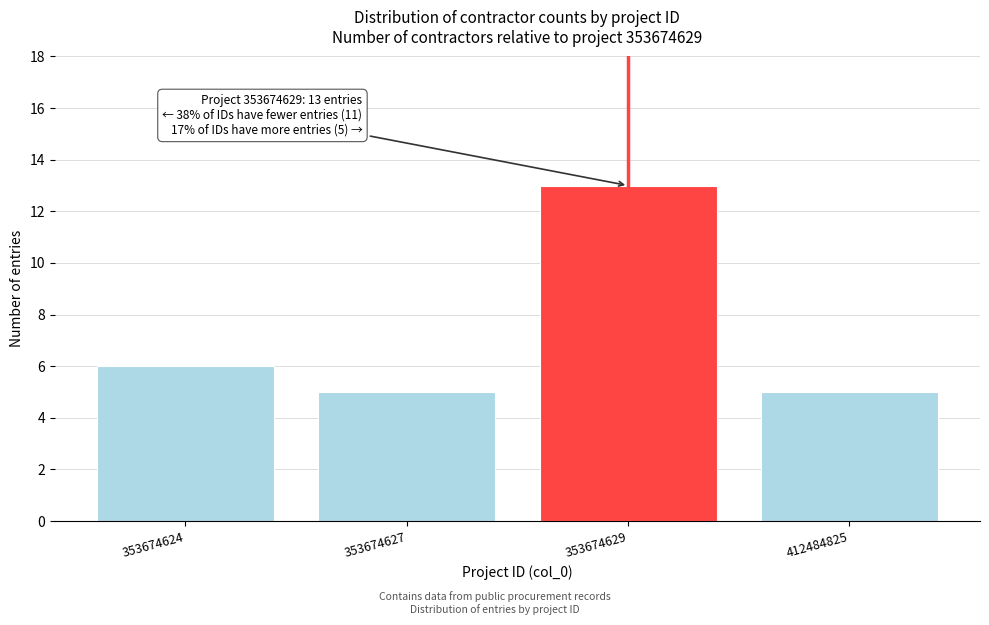

Reading left to right, transcribe all the data shown in this chart.

6	5	13	5